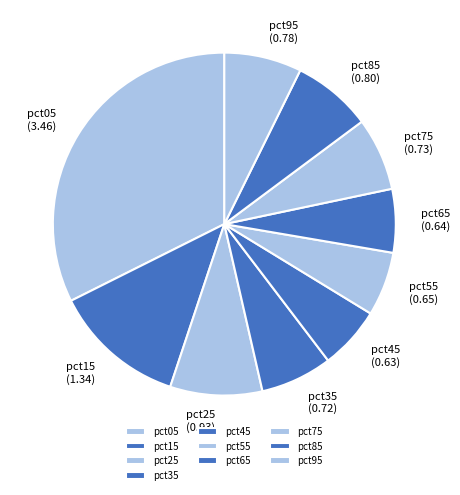

Is it true that pct35 is 1% of the pie?

False